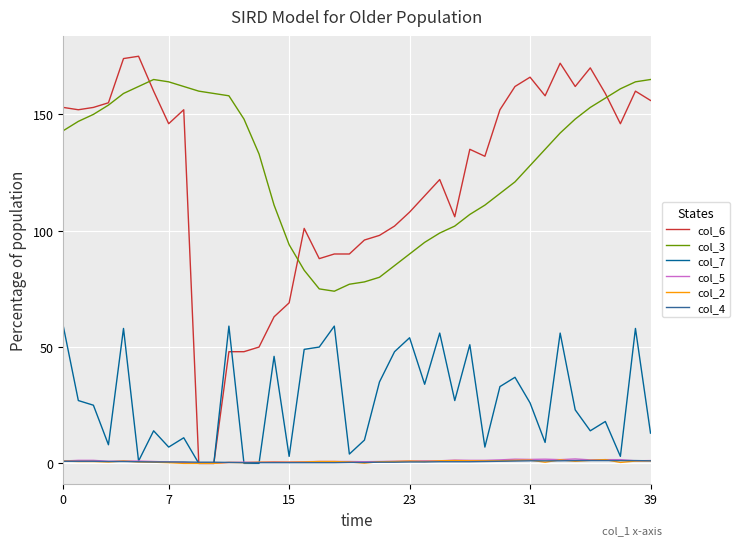

Which series has the widest spread of values?

col_6